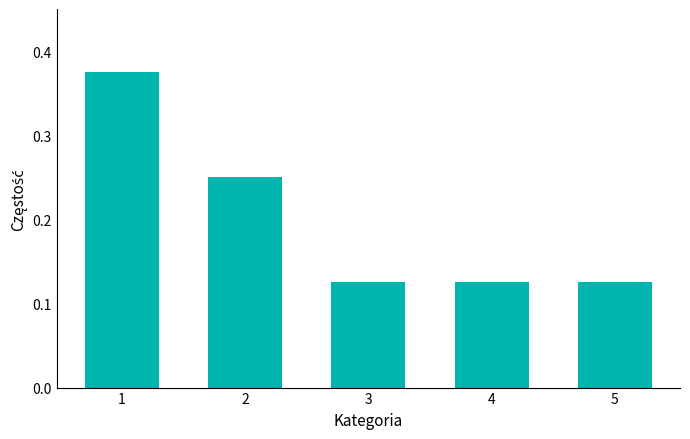

What is the sum of all values?

1.0